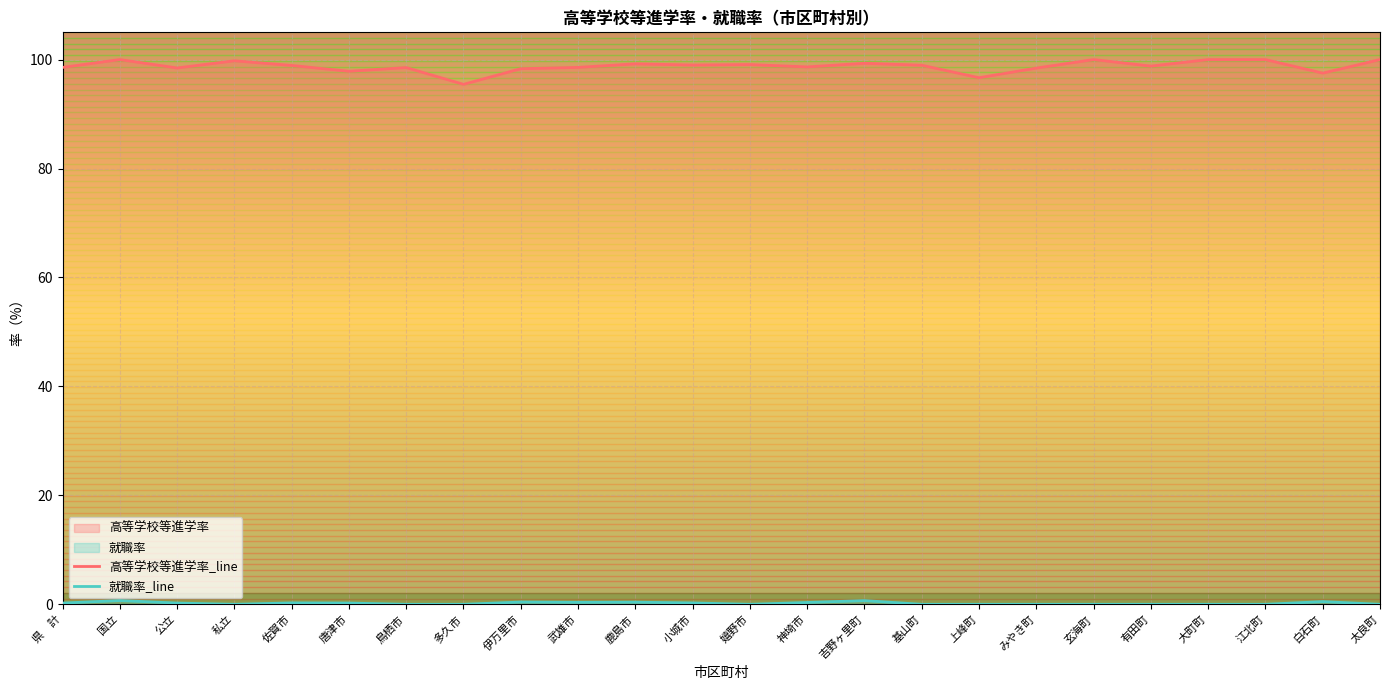

Which category has the highest value in the 就職率_line series?

国立